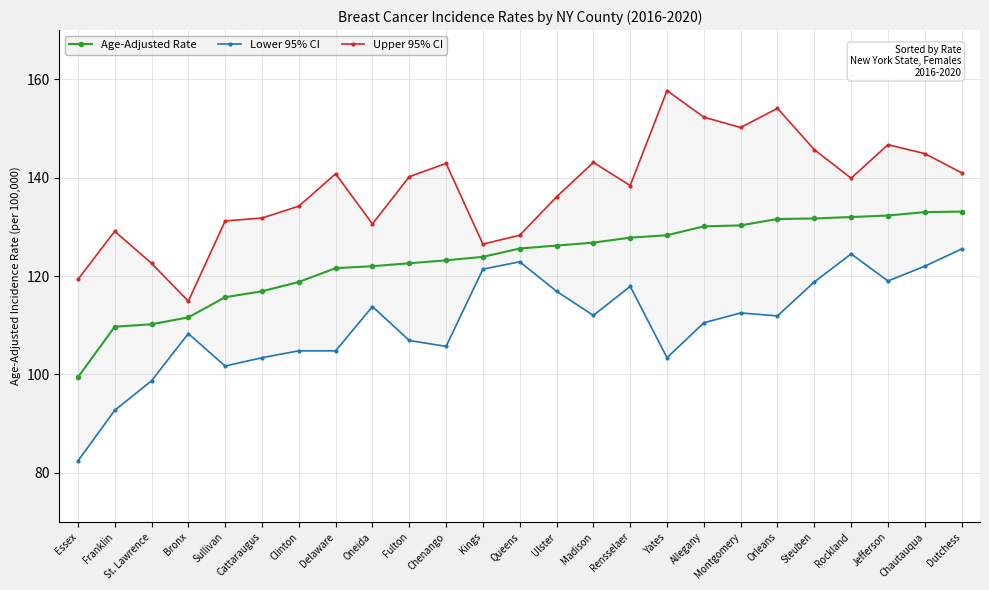

What is the maximum value for Age-Adjusted Rate?

133.1